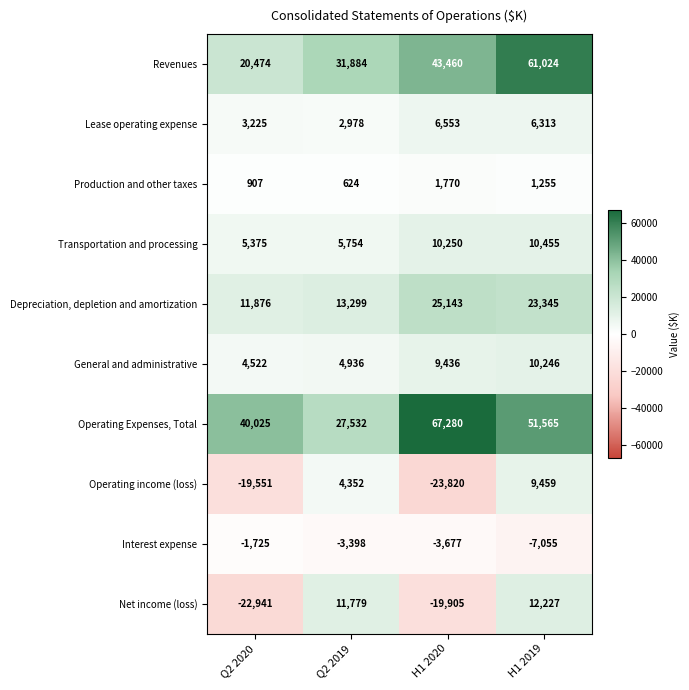

At Q2 2020, list the series in order from smallest to largest.

Net income (loss), Operating income (loss), Interest expense, Production and other taxes, Lease operating expense, General and administrative, Transportation and processing, Depreciation, depletion and amortization, Revenues, Operating Expenses, Total